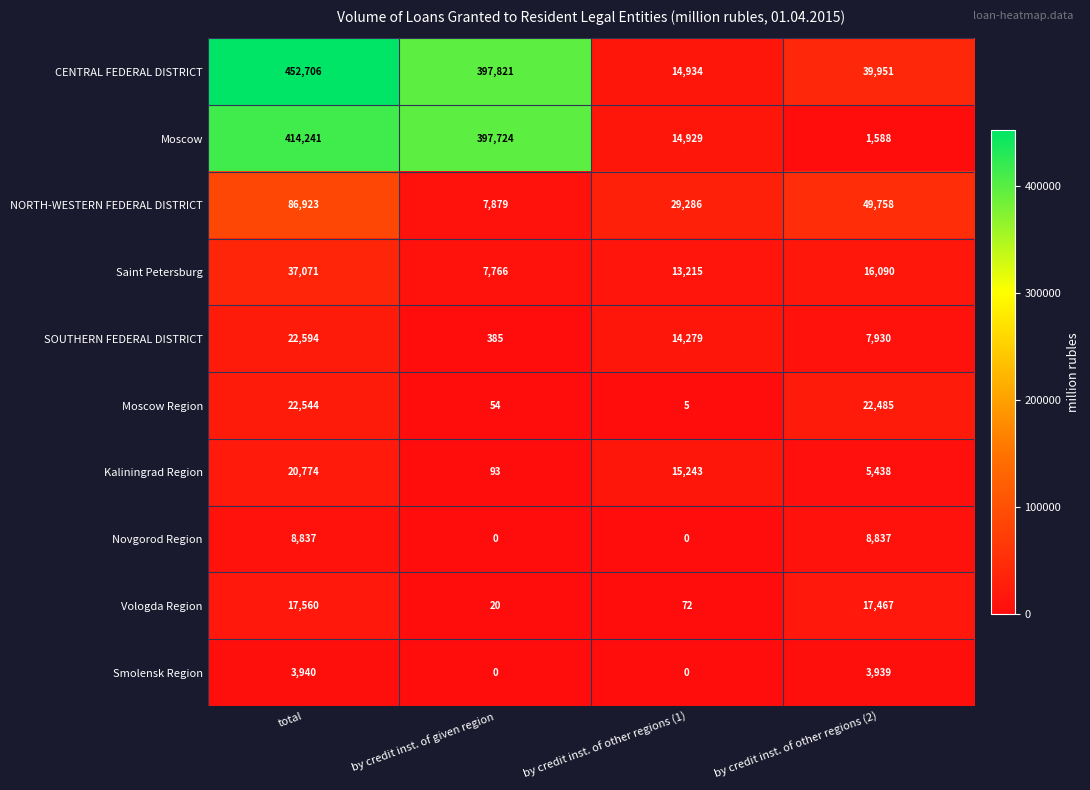

True or false: Vologda Region has a value of 17560 at total.

True